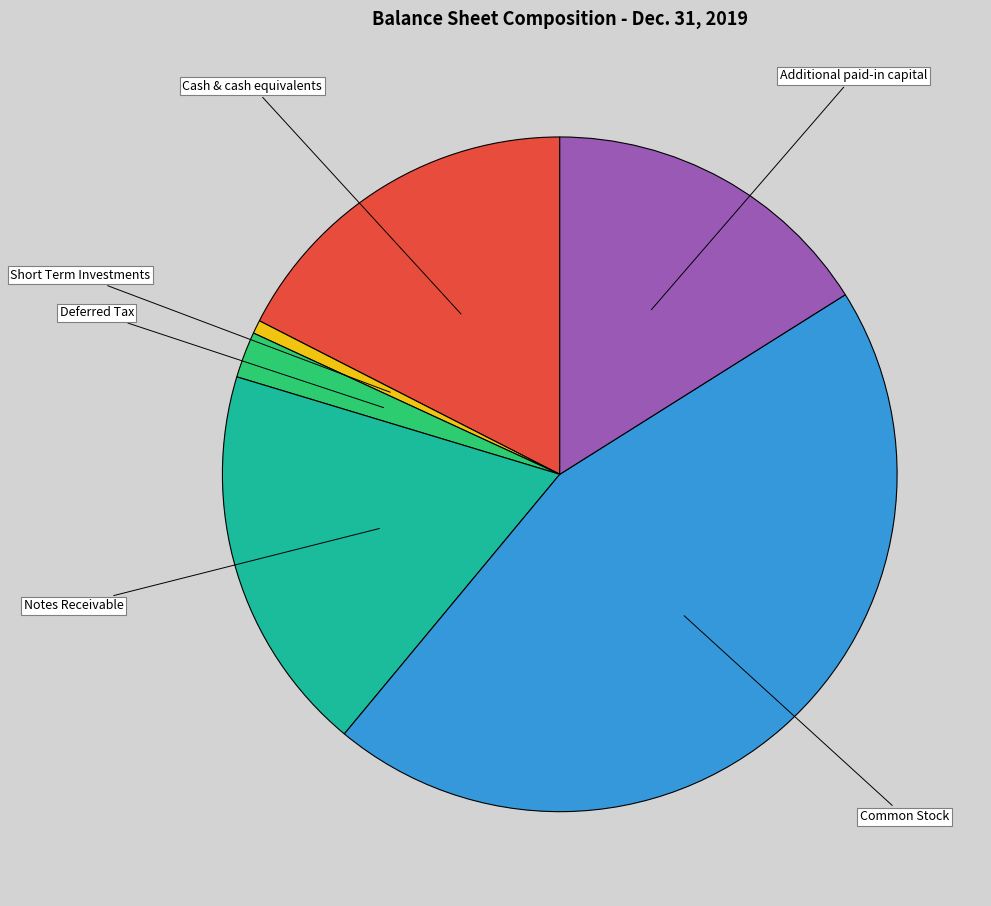

Does Deferred Tax account for over 50% of the chart?

No